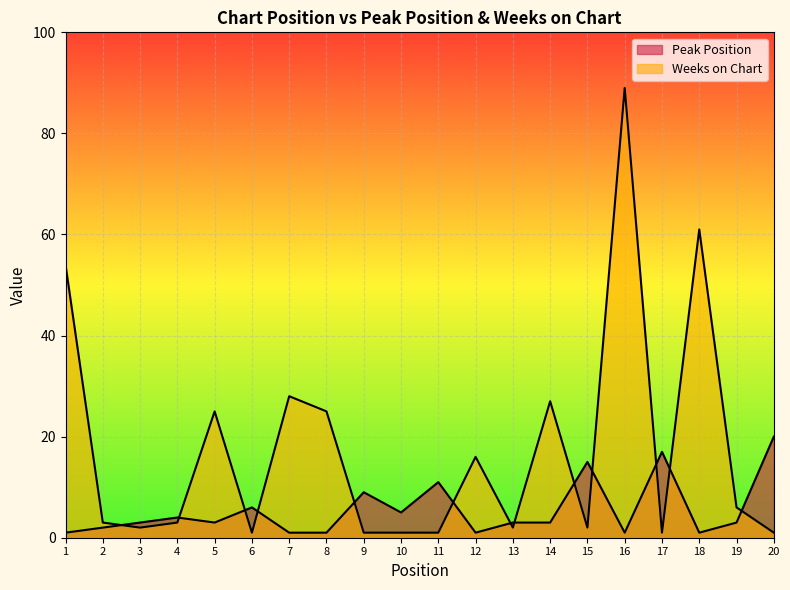

Does the chart display data point markers on the line(s)?

No